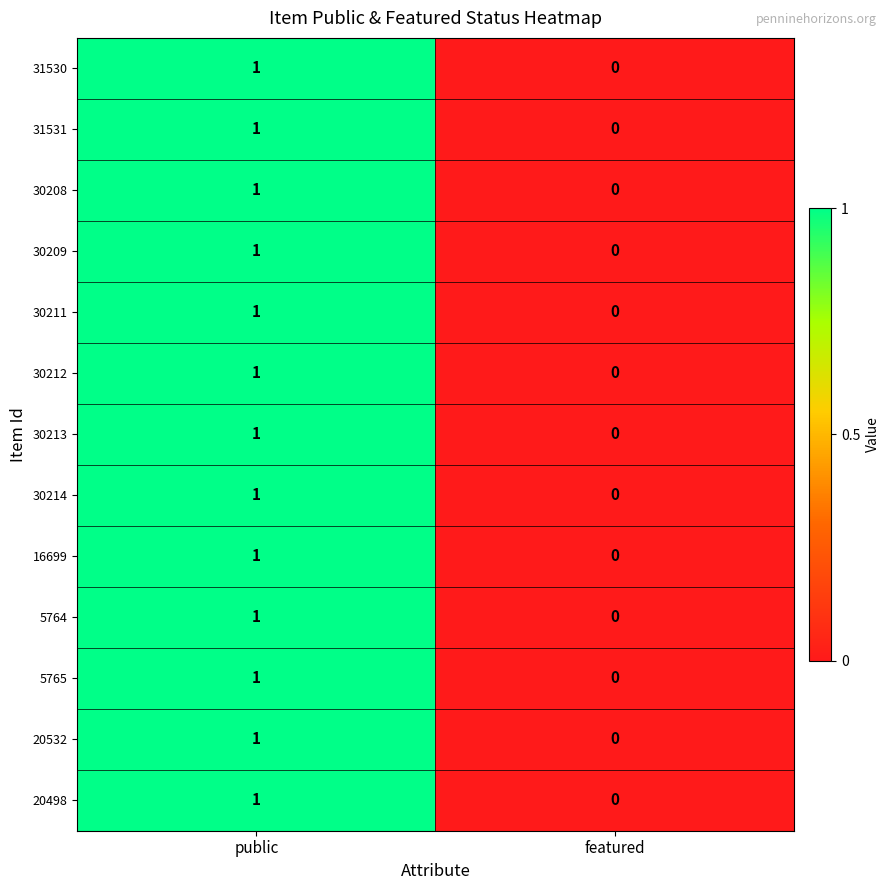

Which label corresponds to the largest value in the chart?

public